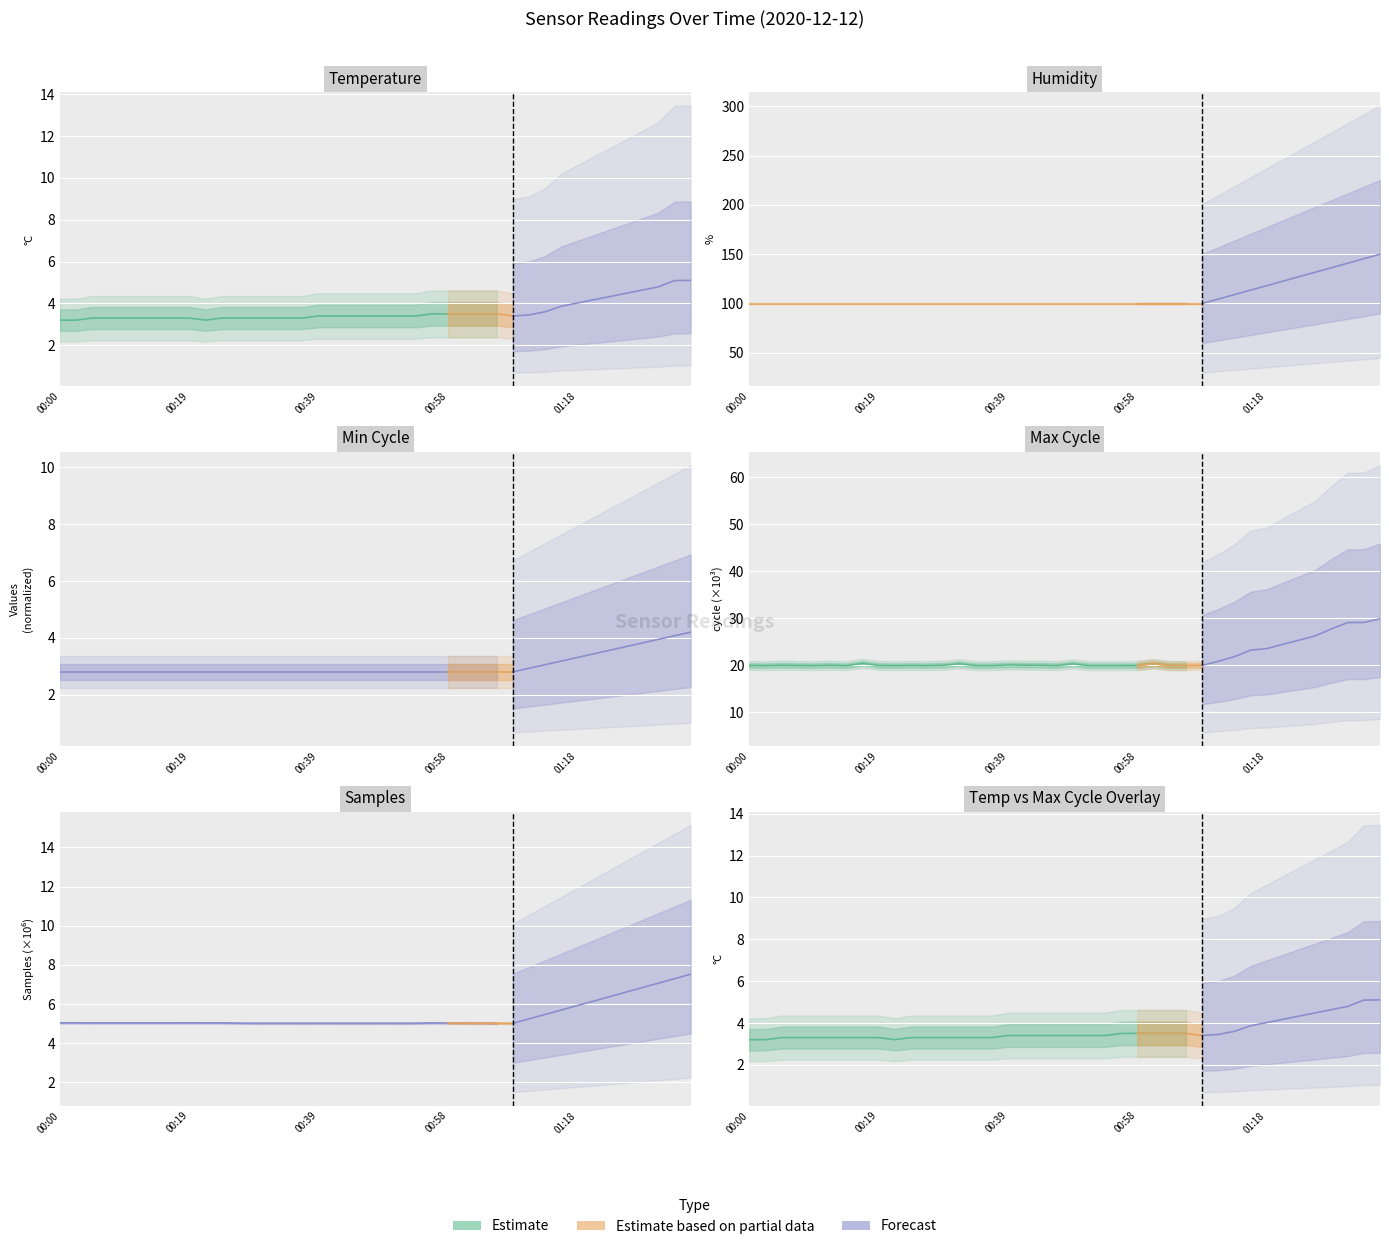

Which series has the largest total across all categories?

Humidity